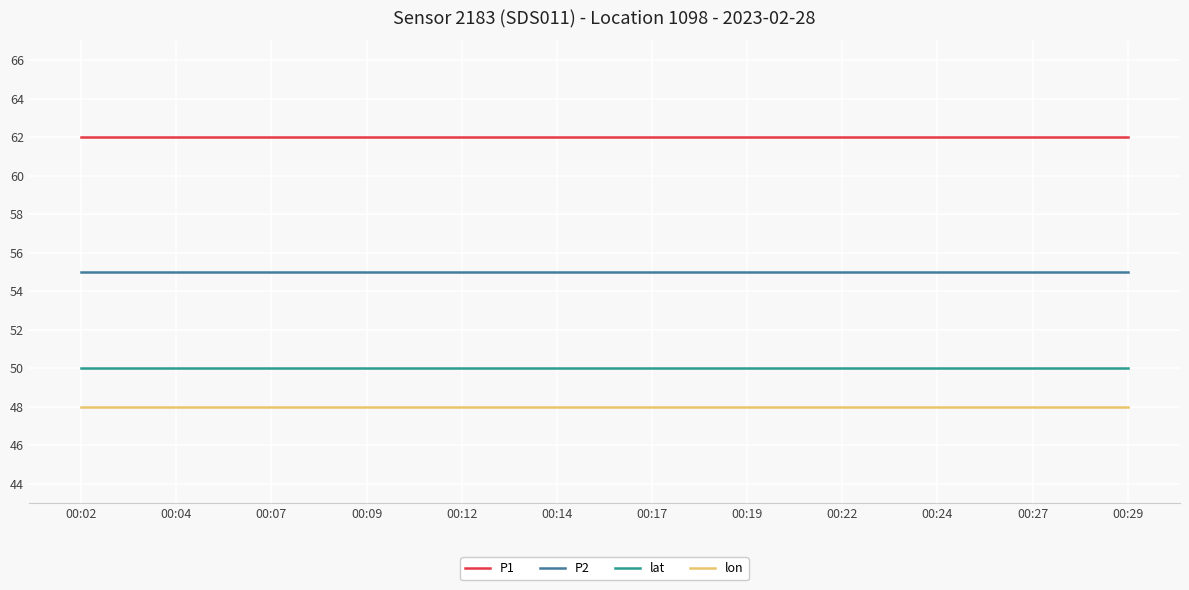

List the series in order of their peak value, lowest first.

lon, lat, P2, P1